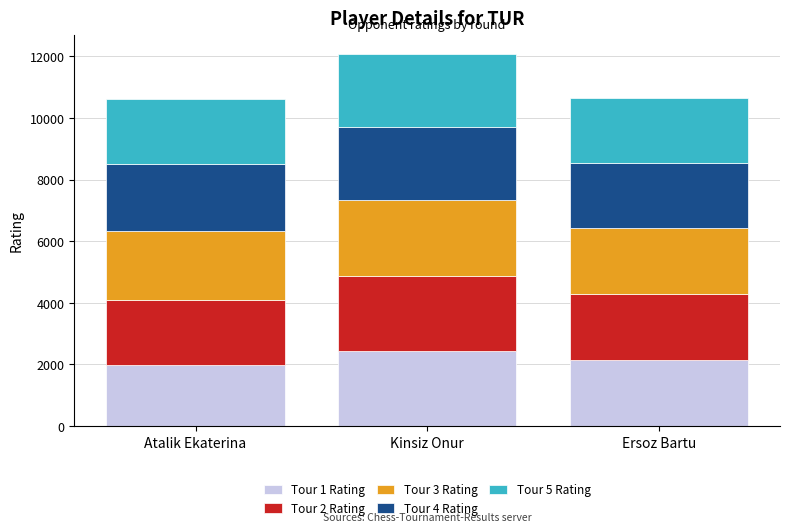

Does the chart contain stacked bars?

Yes